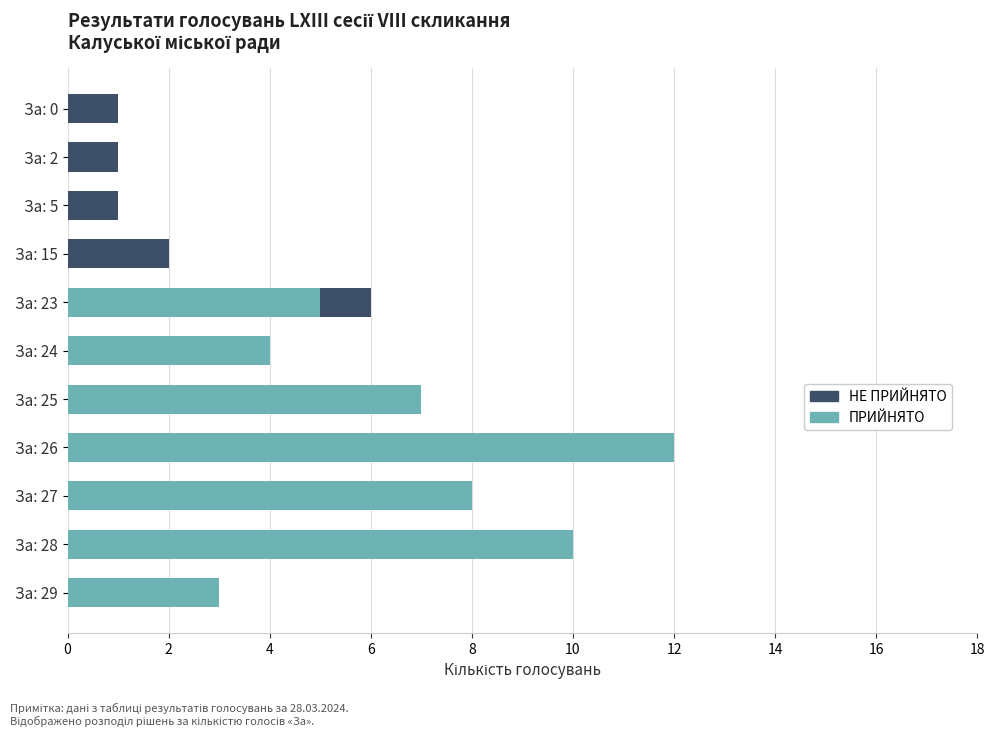

True or false: ПРИЙНЯТО has a value of 11 at За: 25.

False